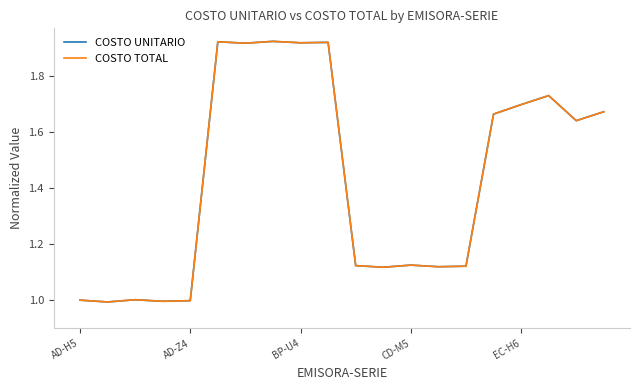

What is the difference between the maximum and minimum values in the COSTO UNITARIO series?

0.9